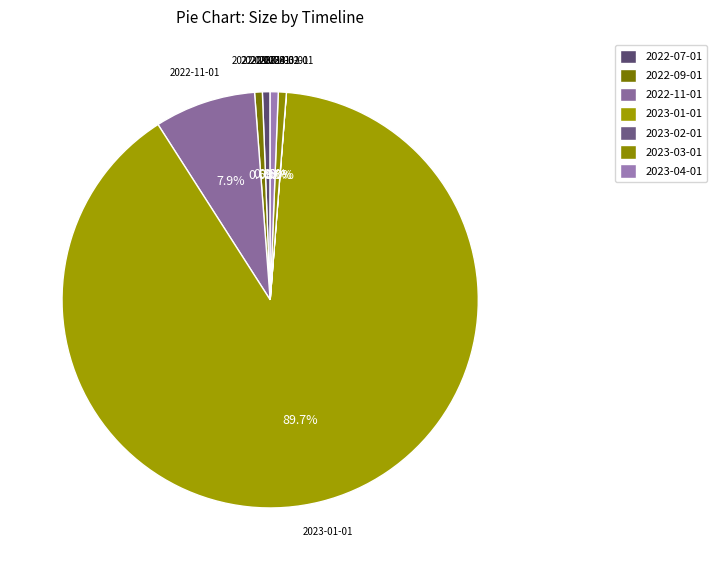

Which slice is the smallest?

2023-02-01